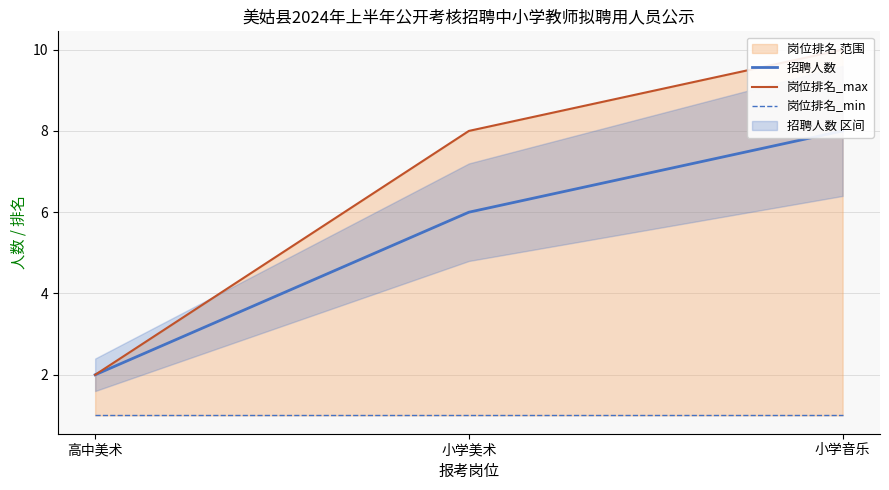

List the series in order of their peak value, highest first.

岗位排名_max, 招聘人数, 岗位排名_min